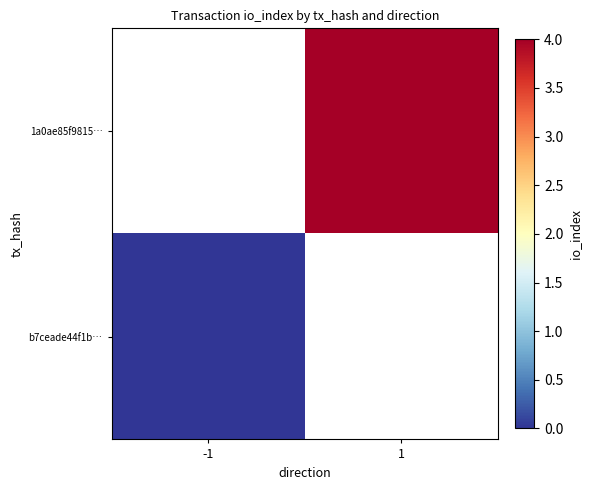

At 1, list the series in order from smallest to largest.

b7ceade44f1b…, 1a0ae85f9815…